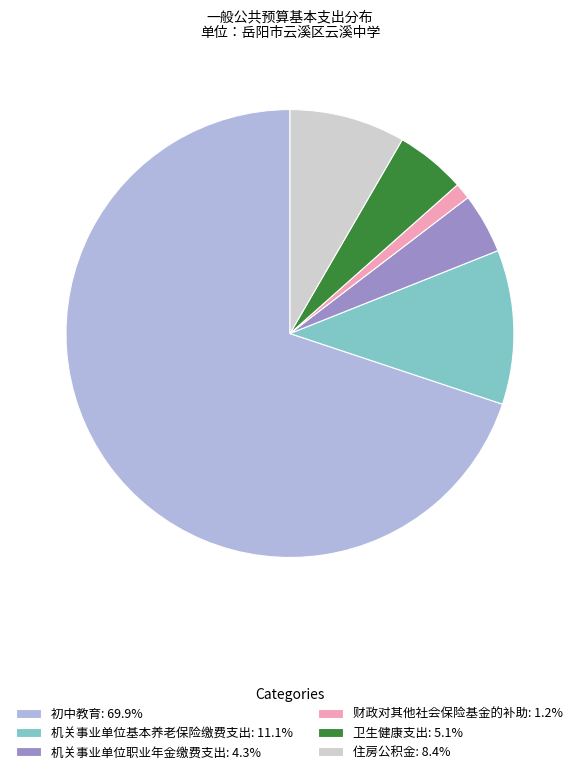

Which slice is the smallest?

财政对其他社会保险基金的补助